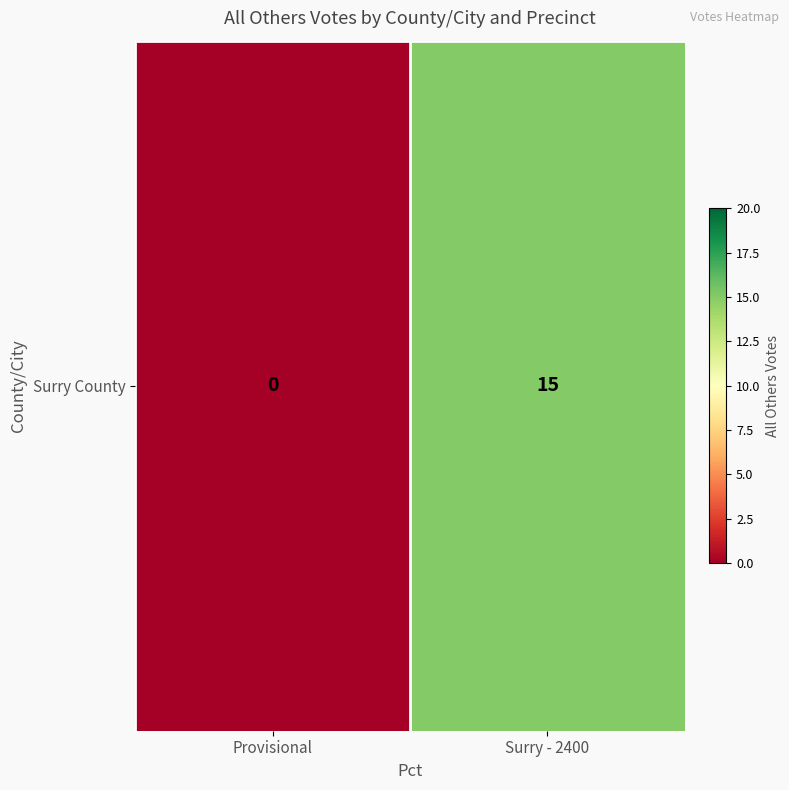

Reading left to right, extract all data points from this chart.

Provisional=0	Surry - 2400=15